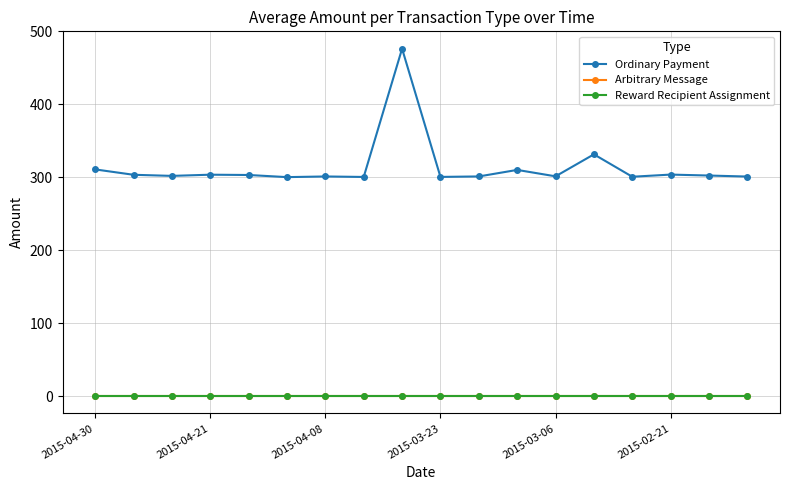

What is the maximum value shown in the chart?

476.2